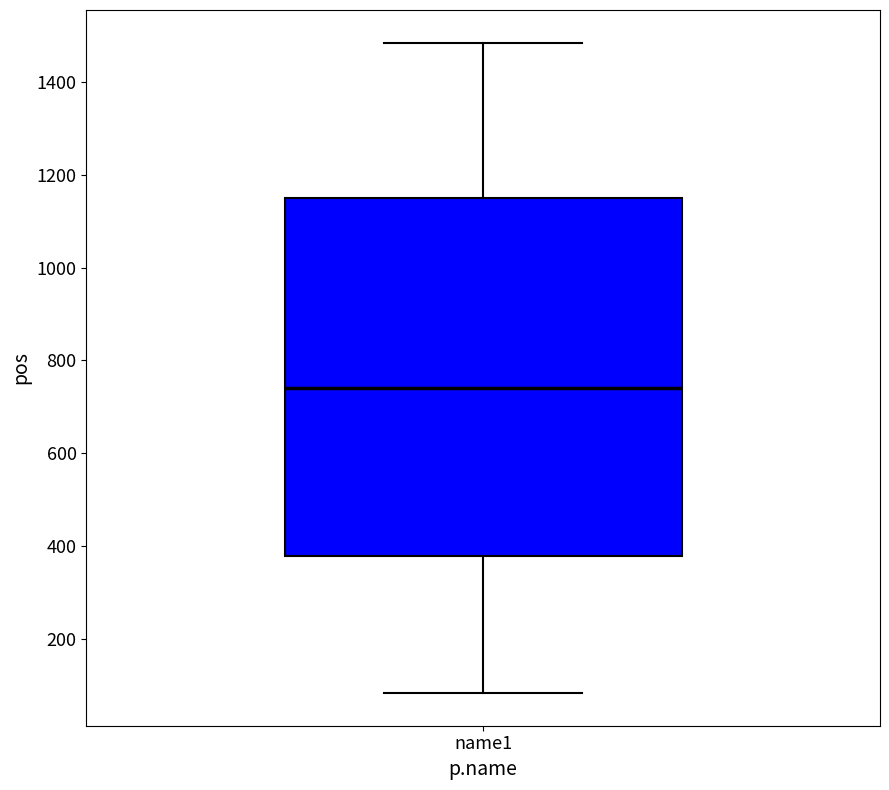

Read this box plot against the y-axis: the position of the median line, the range covered by the box, and the ends of both whiskers. The values are not printed on the chart, so give them approximately, as read against the axis.

median 740, box 380 to 1160, whiskers 80 to 1480